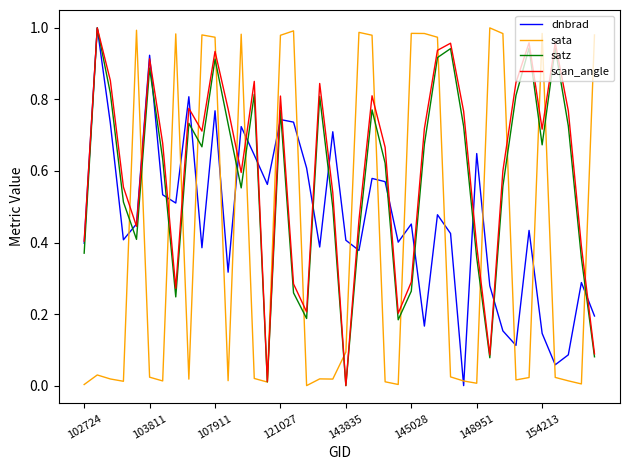

True or false: sata and scan_angle intersect in this chart.

True